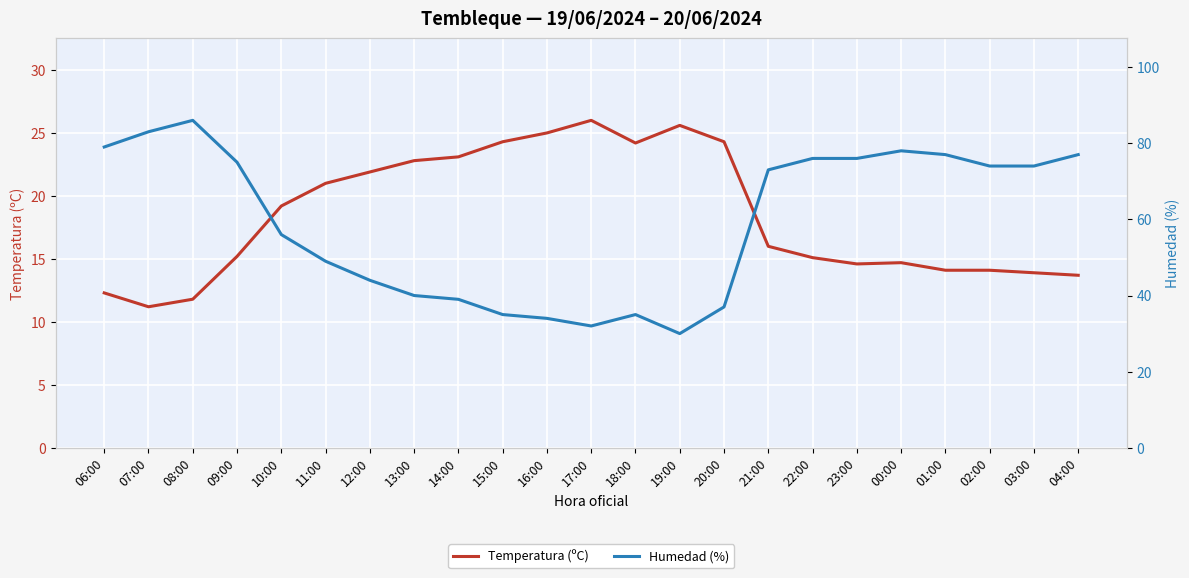

What is the spread (max minus min) of values at 10:00?

36.8